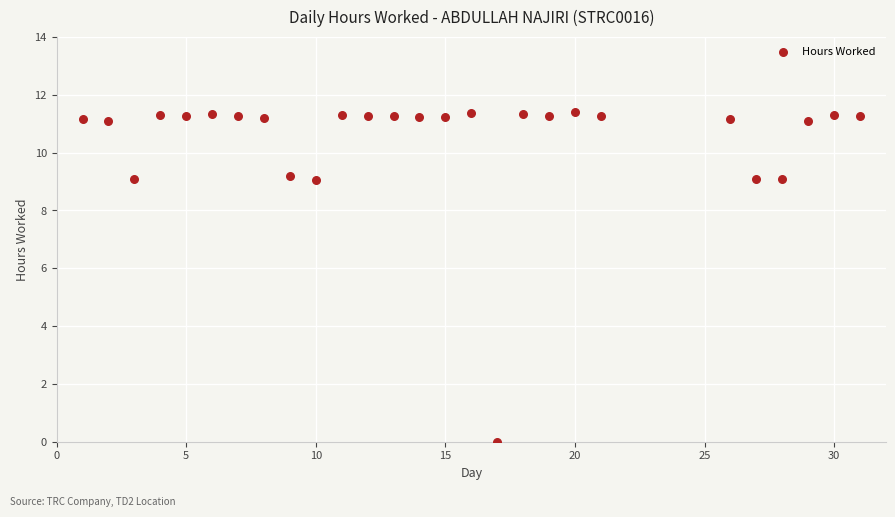

What is the range of X values (max minus min)?

30.0